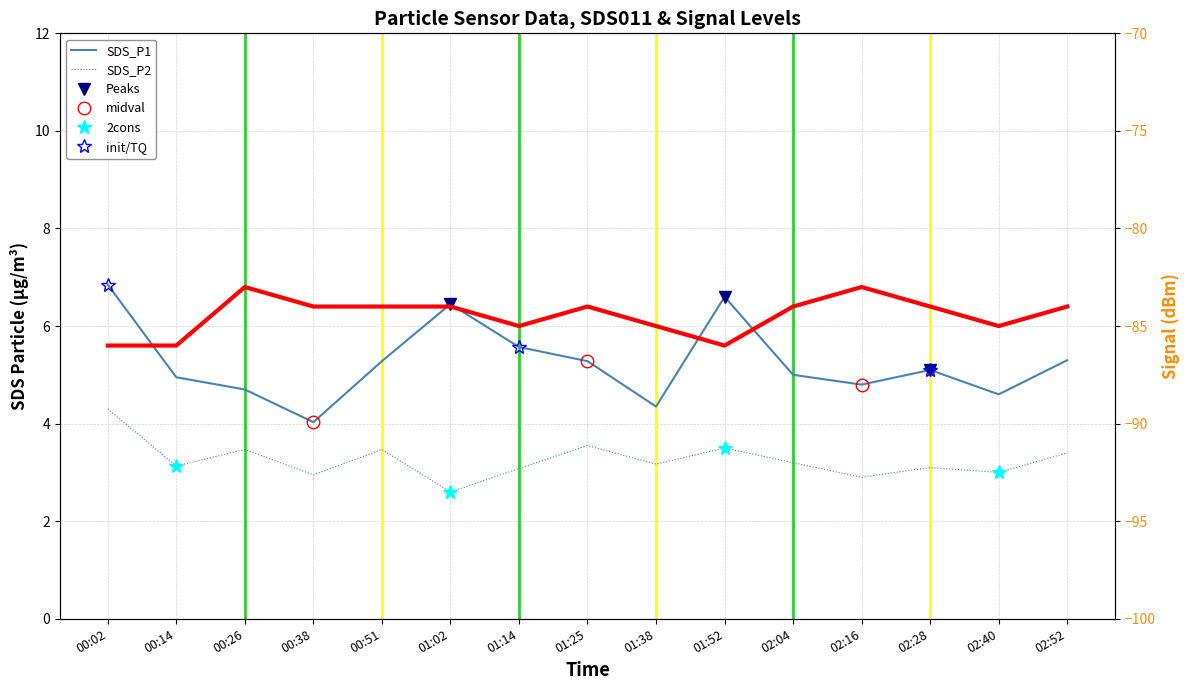

Reading left to right, extract all data points from this chart.

SDS_P1: 6.8	5.0	4.7	4.0	5.3	6.5	5.6	5.3	4.3	6.6	5.0	4.8	5.1	4.6	5.3
SDS_P2: 4.3	3.1	3.5	3.0	3.5	2.6	3.1	3.5	3.2	3.5	3.2	2.9	3.1	3.0	3.4
Signal: -86.0	-86.0	-83.0	-84.0	-84.0	-84.0	-85.0	-84.0	-85.0	-86.0	-84.0	-83.0	-84.0	-85.0	-84.0